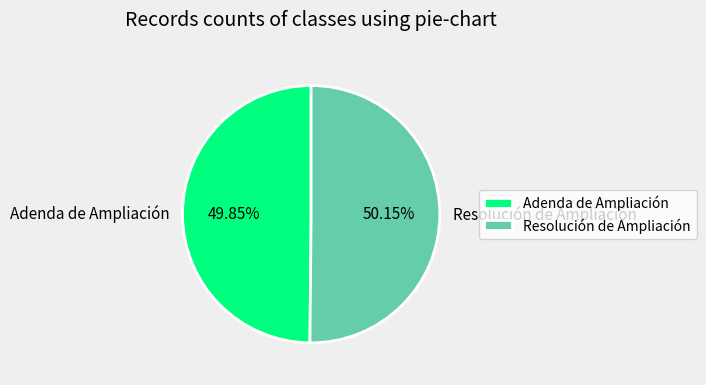

Does any single category account for the majority?

Yes